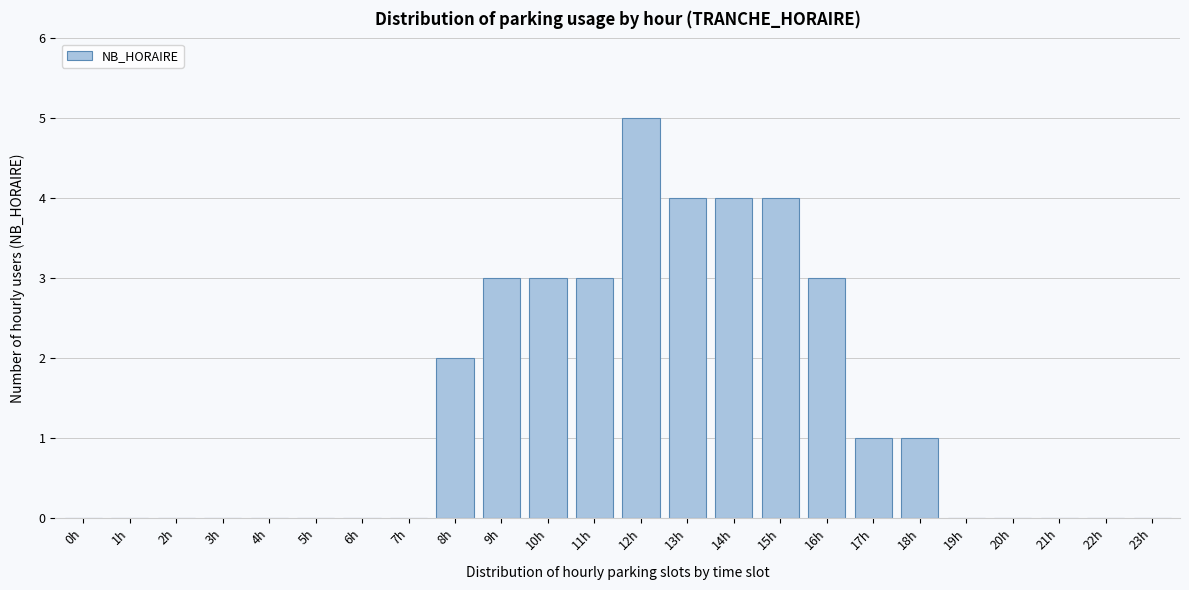

Reading left to right, extract all data points from this chart.

0h=0	1h=0	2h=0	3h=0	4h=0	5h=0	6h=0	7h=0	8h=2	9h=3	10h=3	11h=3	12h=5	13h=4	14h=4	15h=4	16h=3	17h=1	18h=1	19h=0	20h=0	21h=0	22h=0	23h=0